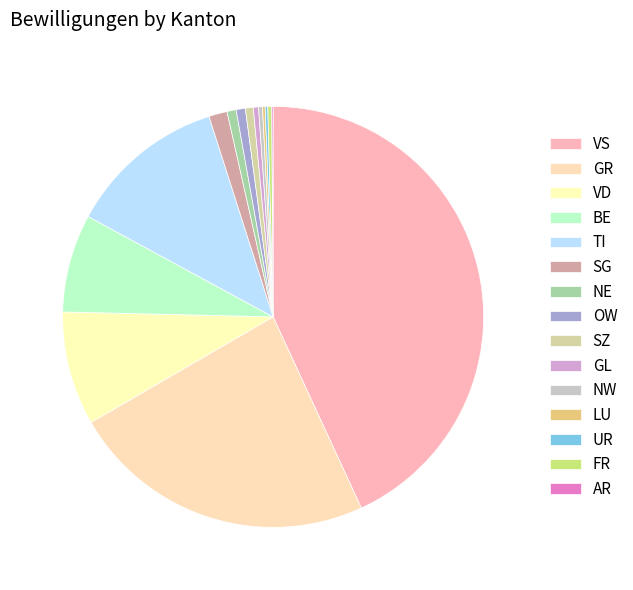

Which category has the biggest portion of the pie?

VS